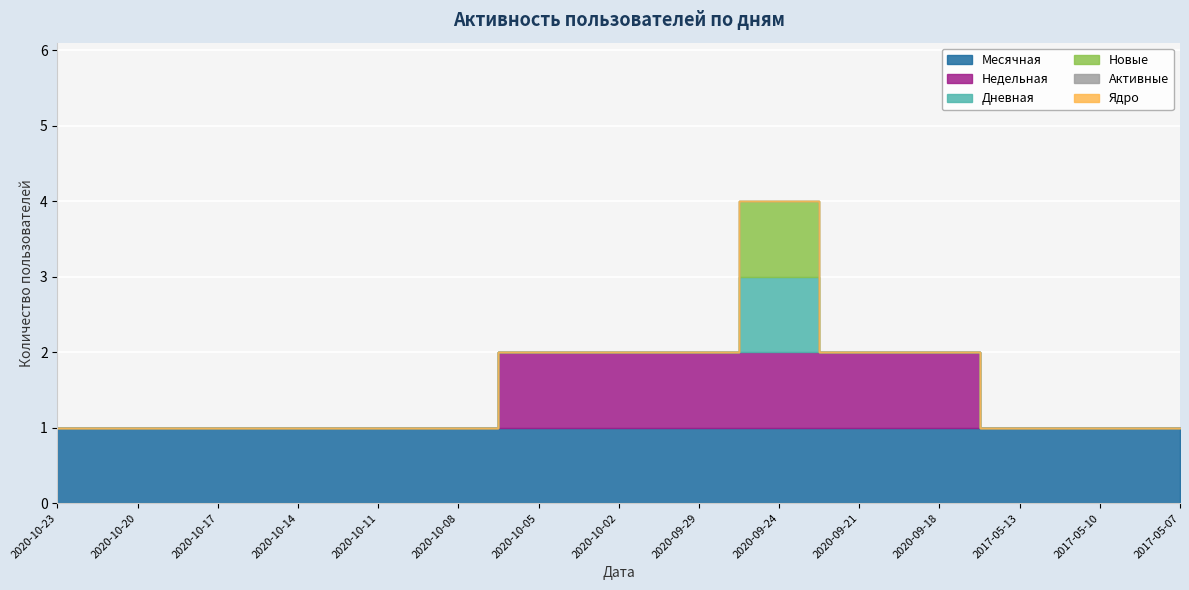

True or false: Месячная and Дневная cross at least once.

False